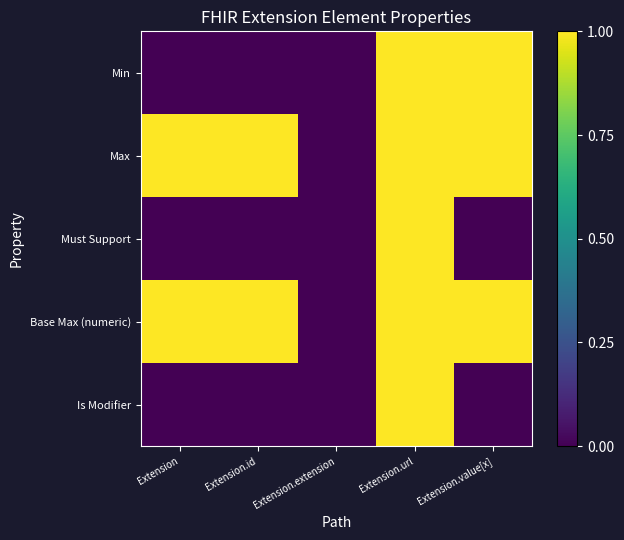

Which series changed the most between Extension.id and Extension.extension?

Max